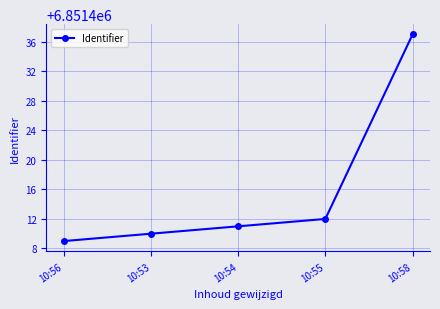

What is the average value?

6851416